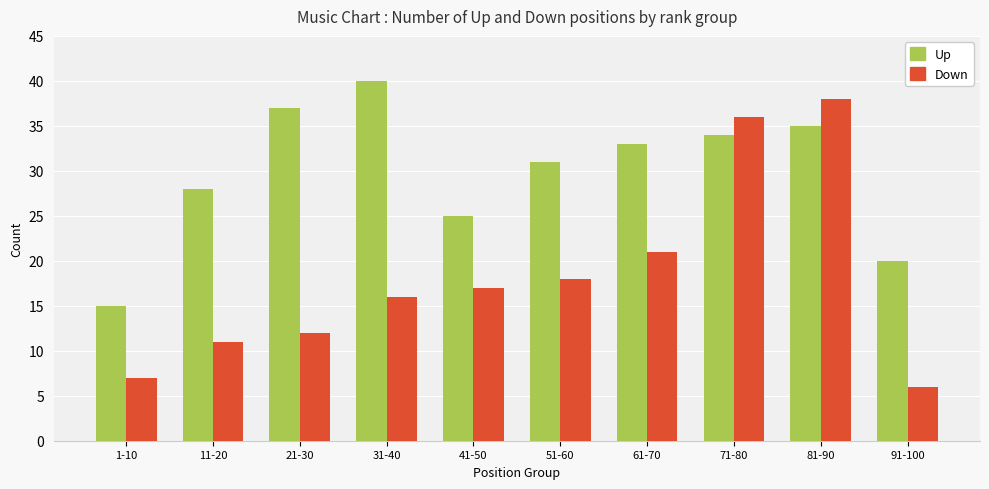

Reading right to left, list all the values displayed in this chart.

Up: 20	35	34	33	31	25	40	37	28	15
Down: 6	38	36	21	18	17	16	12	11	7